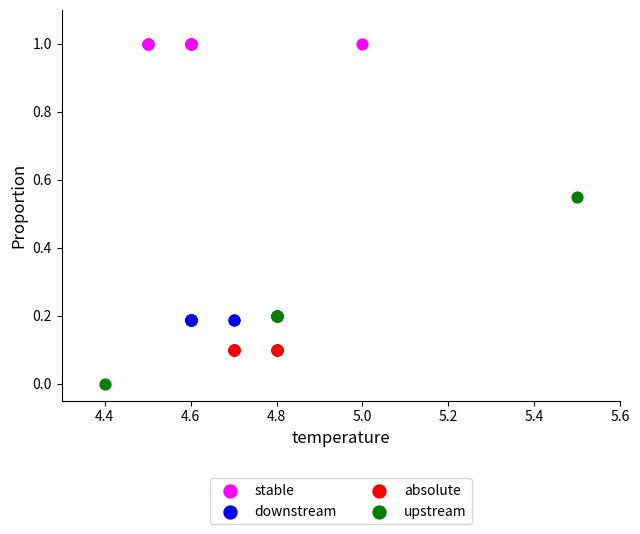

Which series contains the highest Y value?

stable